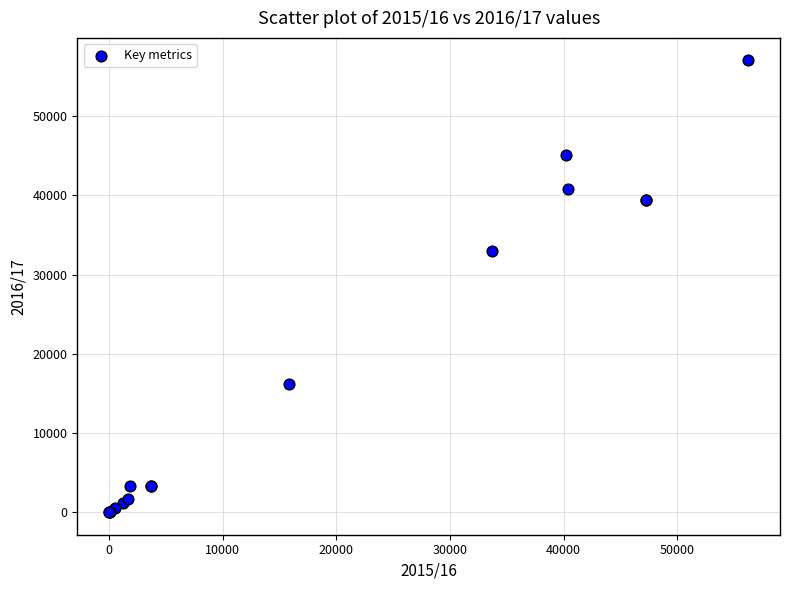

What Y value in the scatter plot is closest to 28523?

33014